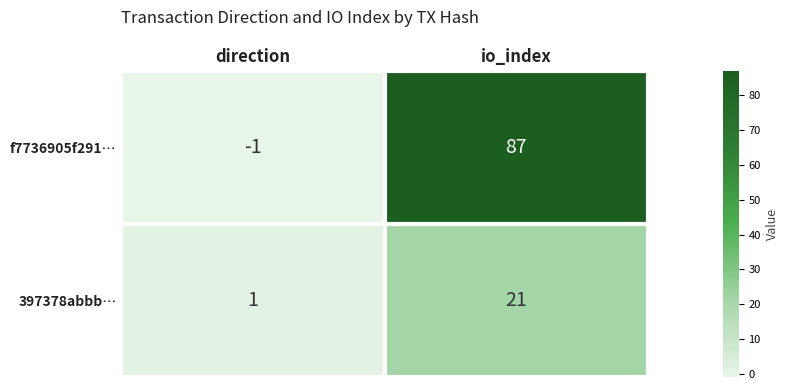

Reading left to right, extract all data points from this chart.

f7736905f291…: direction=-1	io_index=87
397378abbb…: direction=1	io_index=21